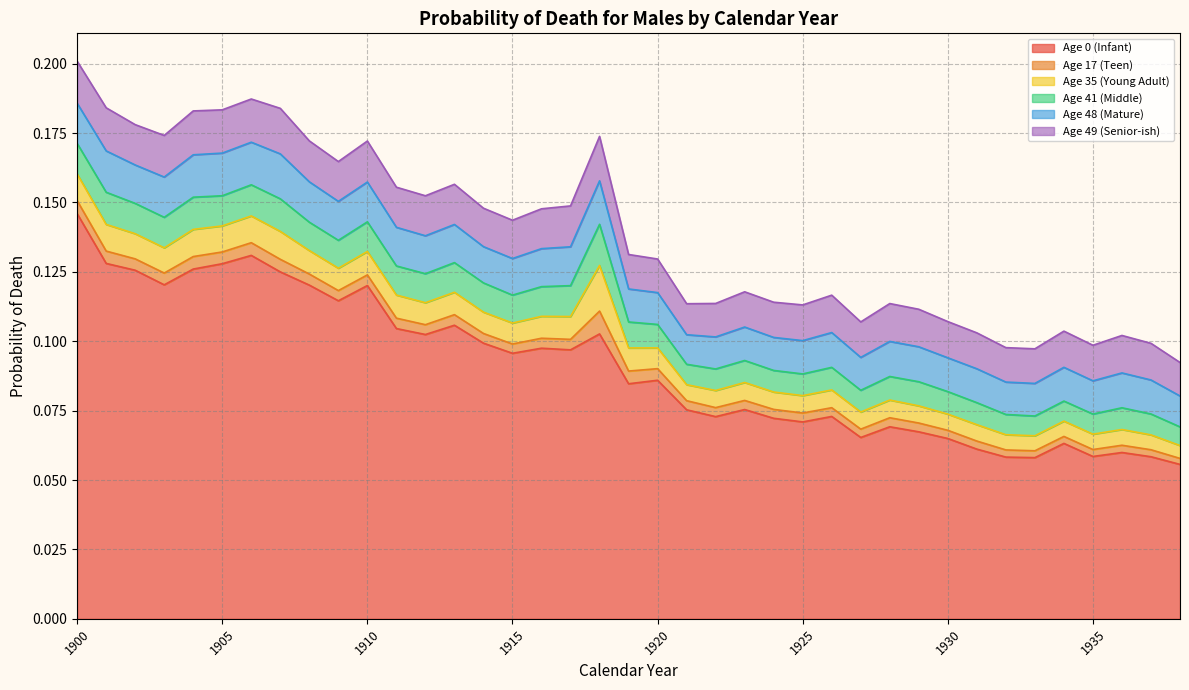

Which has a higher value, 1914 or 1921?

1914